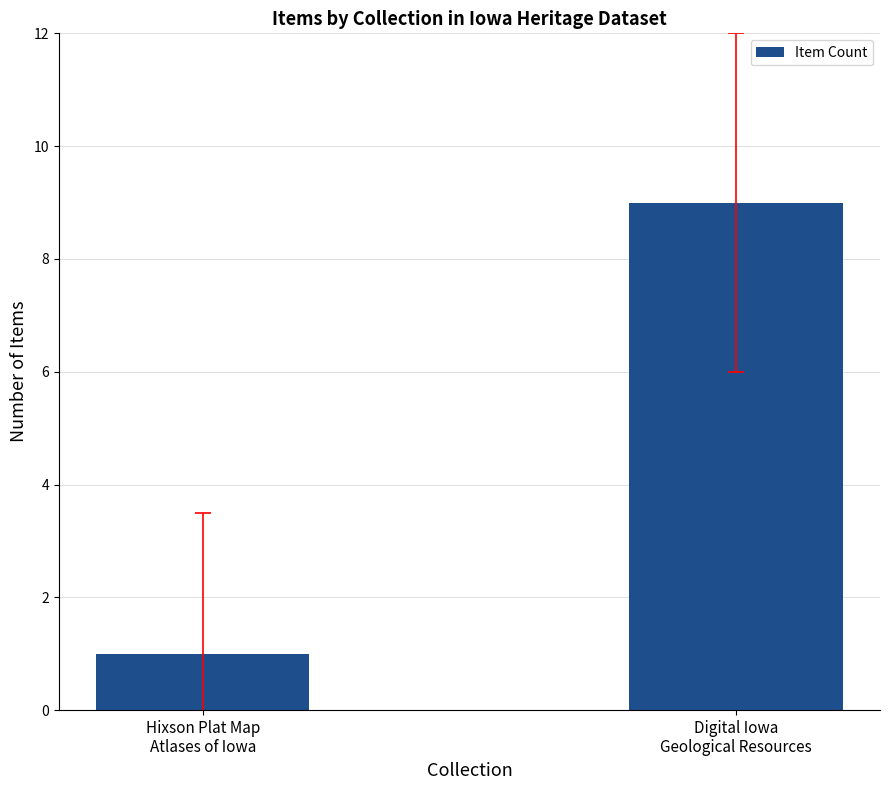

What position from the left is Hixson Plat Map
Atlases of Iowa?

1